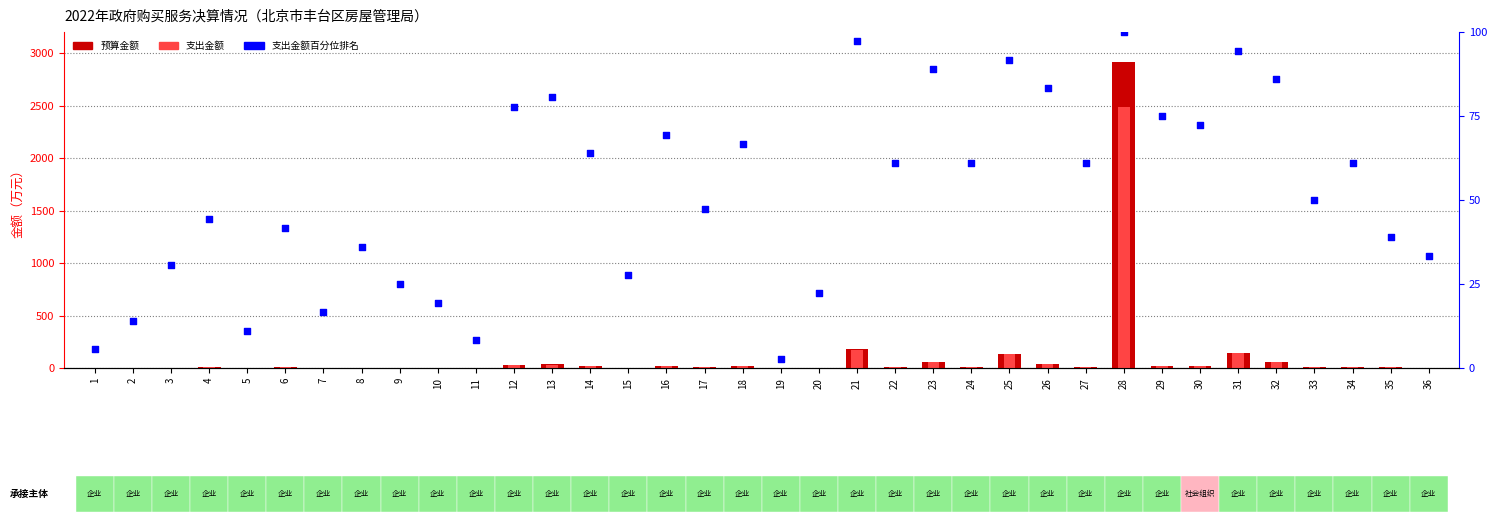

At how many categories does at least one series exceed 1880?

1